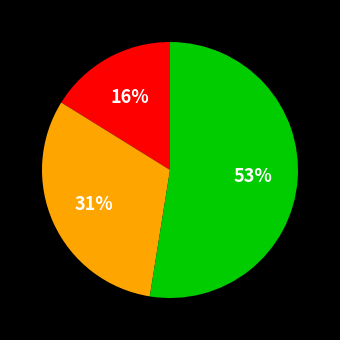

Is there any slice that represents more than half of the pie?

Yes